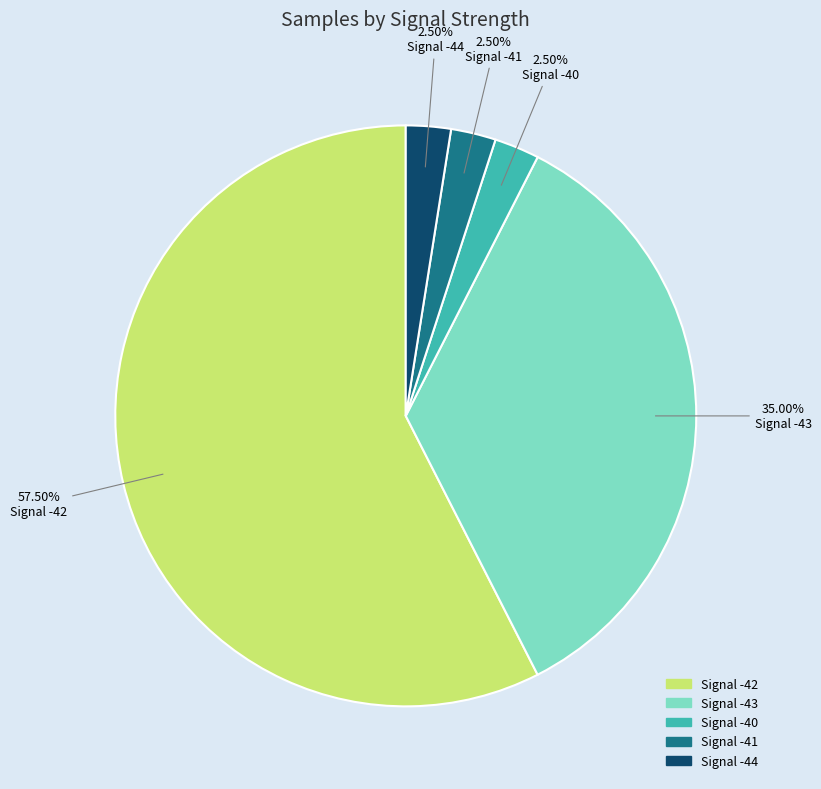

Count the number of slices in the pie.

5